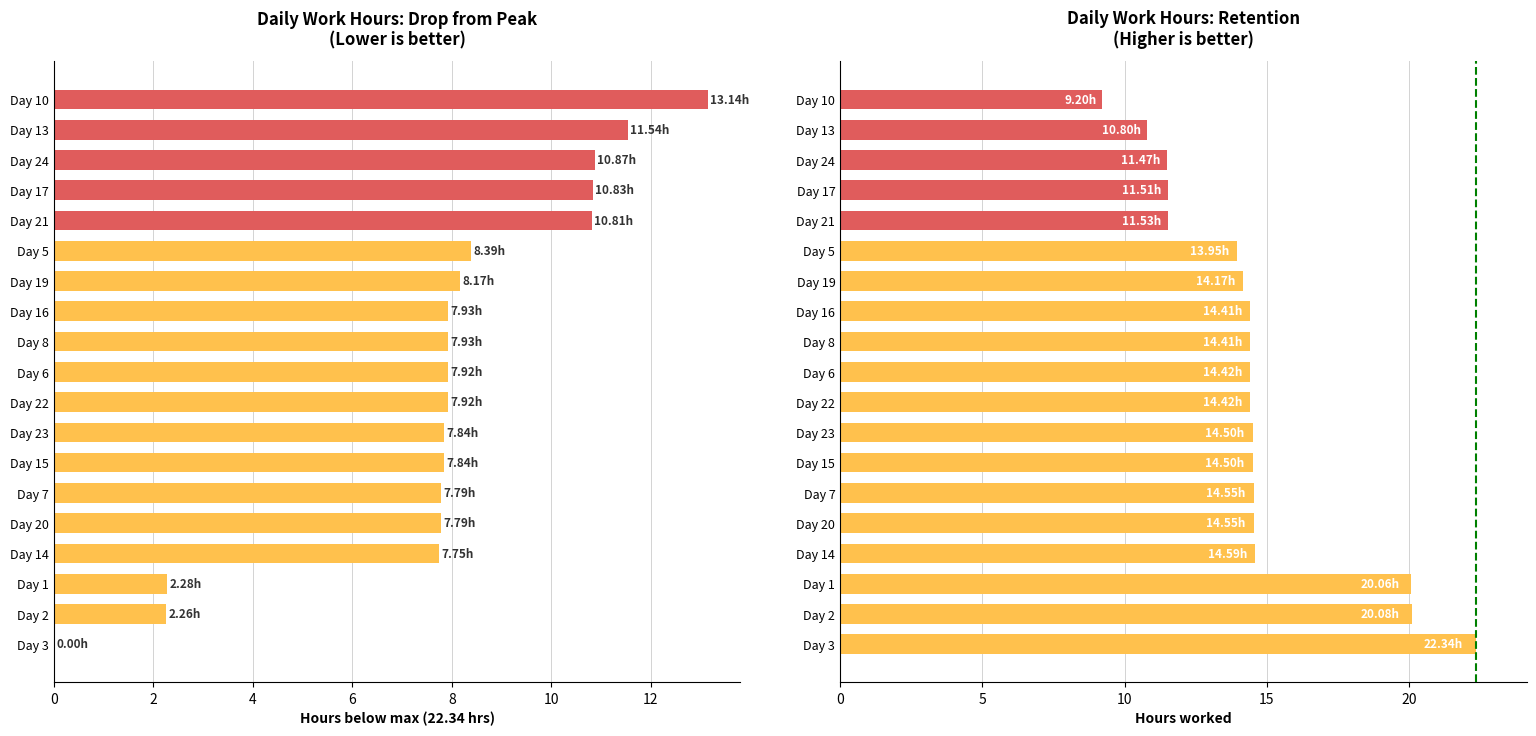

At how many categories does at least one series exceed 3?

19